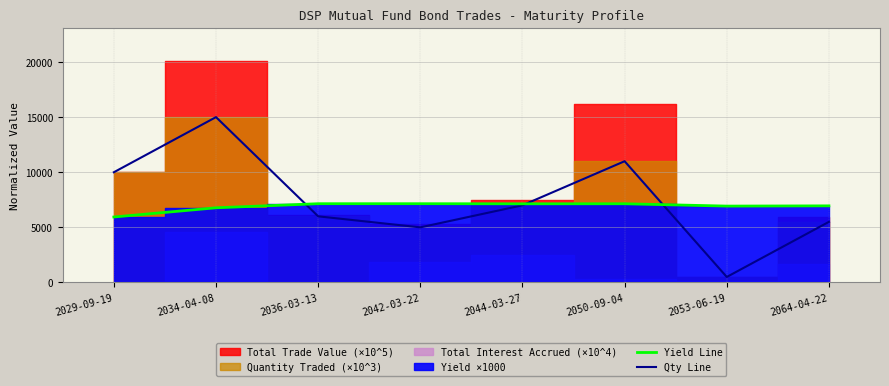

Between which two adjacent categories do Qty Line and Yield Line first intersect?

2034-04-08 and 2036-03-13